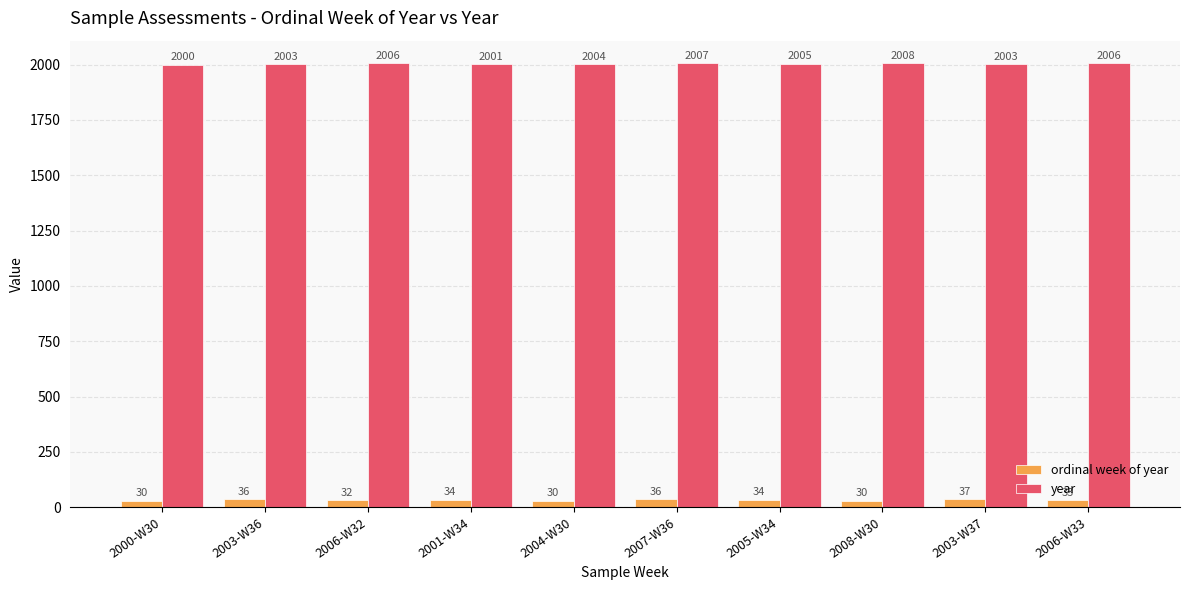

List the series in order of their overall mean, highest first.

year, ordinal week of year